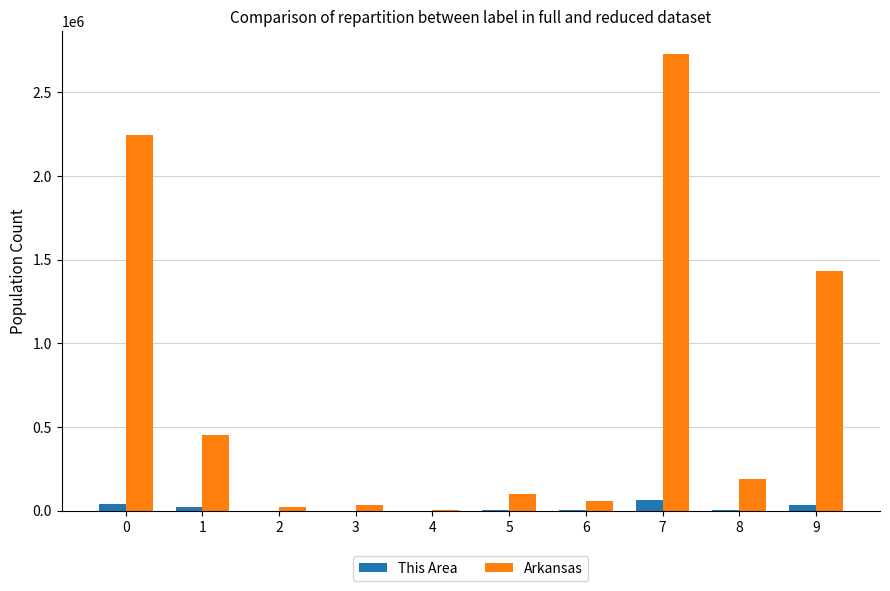

Which series has the largest total across all categories?

Arkansas